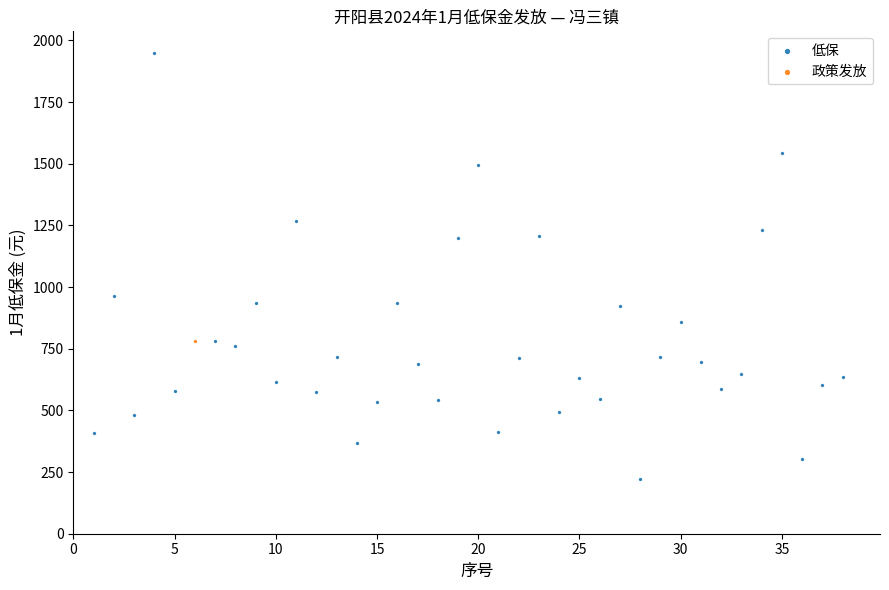

What are all the series names shown in the legend?

低保, 政策发放